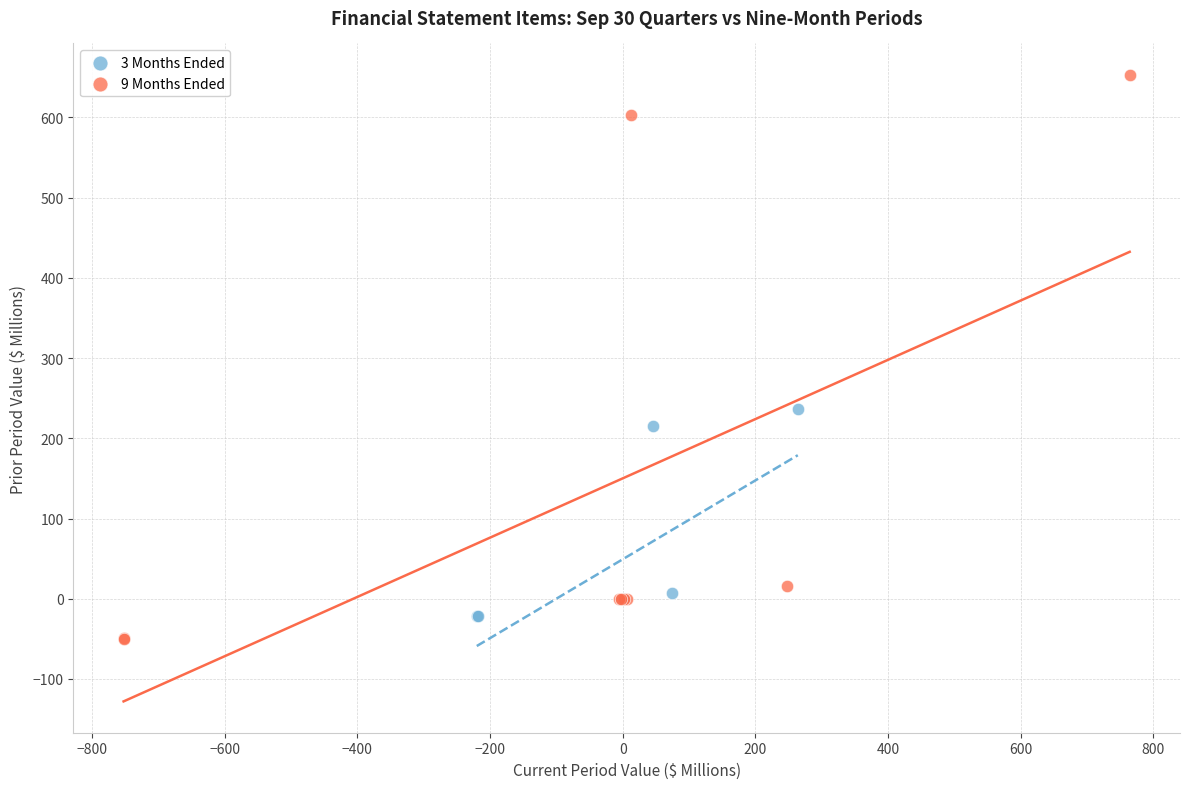

Which series reaches the maximum Y coordinate?

9 Months Ended